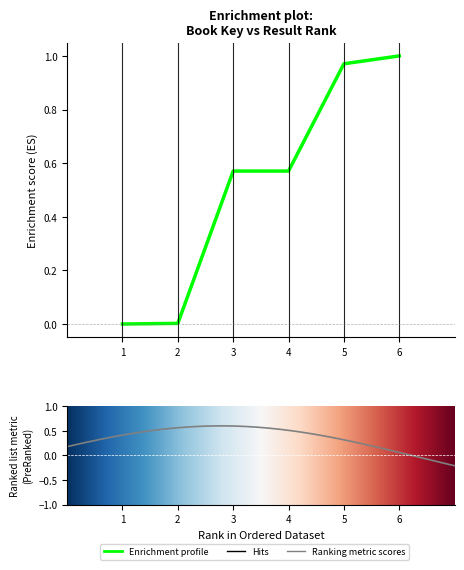

What is the change in value from 3 to 6?

+0.4